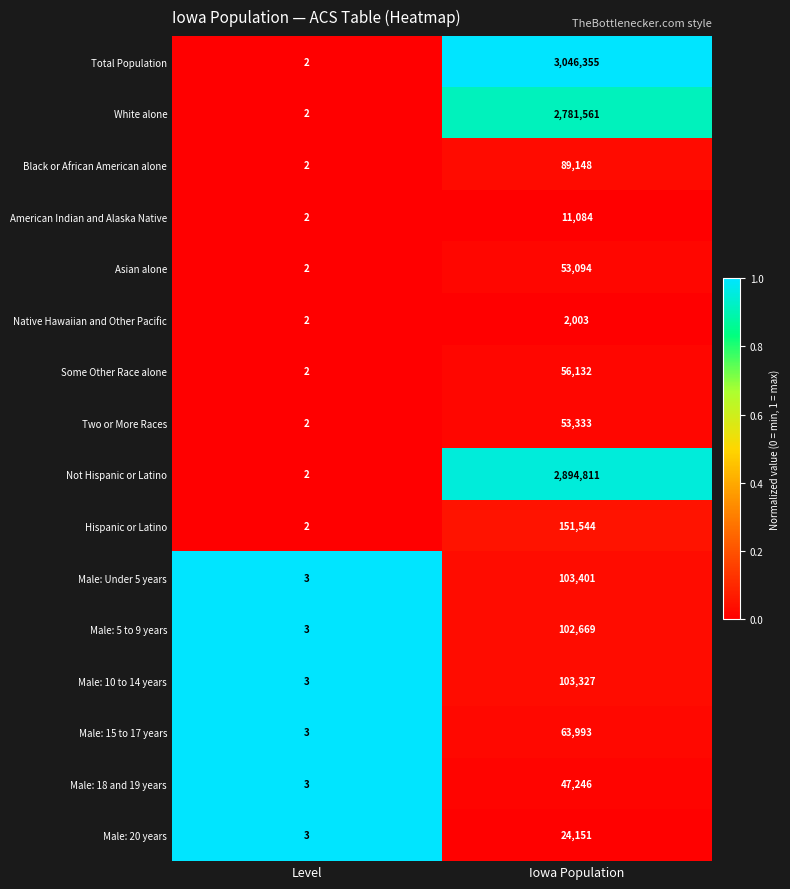

At which category is the sum across all series the highest?

Iowa Population